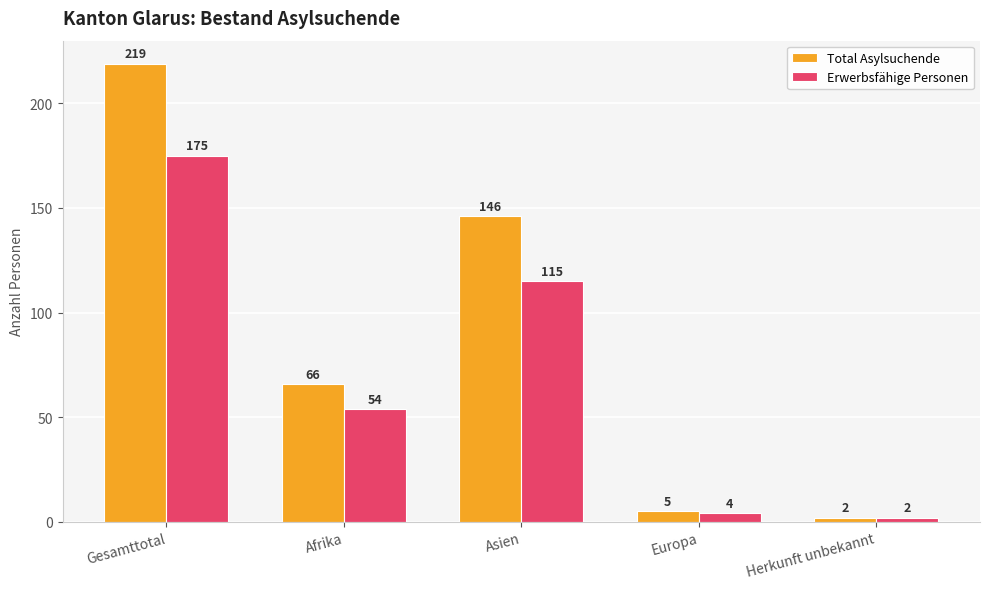

List the series in order of their peak value, lowest first.

Erwerbsfähige Personen, Total Asylsuchende